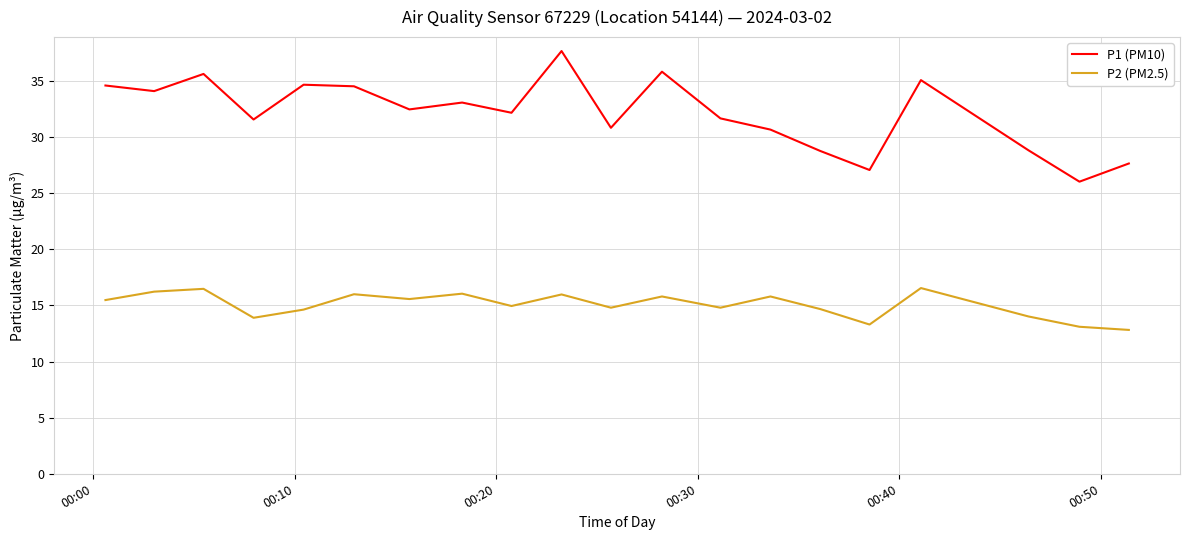

True or false: P2 (PM2.5) and P1 (PM10) cross at least once.

False